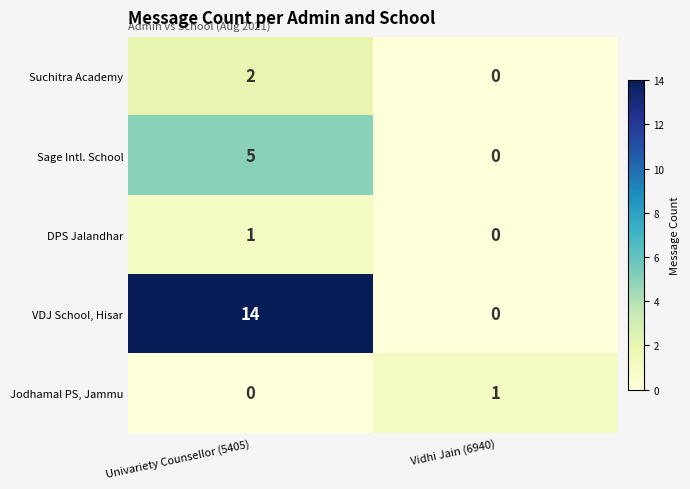

Reading left to right, extract all data points from this chart.

Suchitra Academy: 2	0
Sage Intl. School: 5	0
DPS Jalandhar: 1	0
VDJ School, Hisar: 14	0
Jodhamal PS, Jammu: 0	1